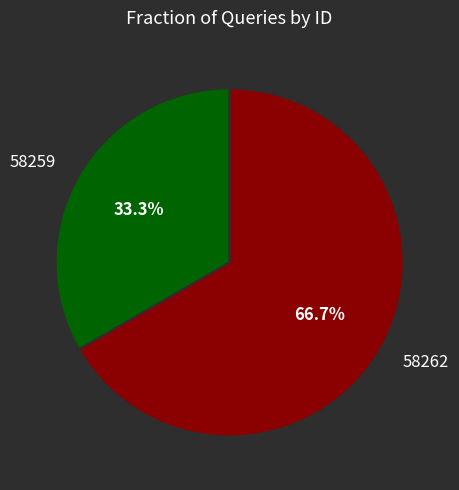

Is there a majority slice in this chart?

Yes